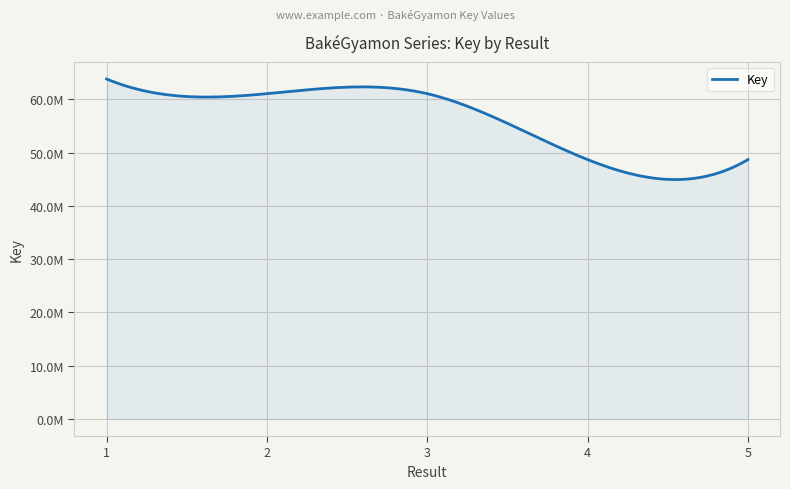

Does the chart display data point markers on the line(s)?

No